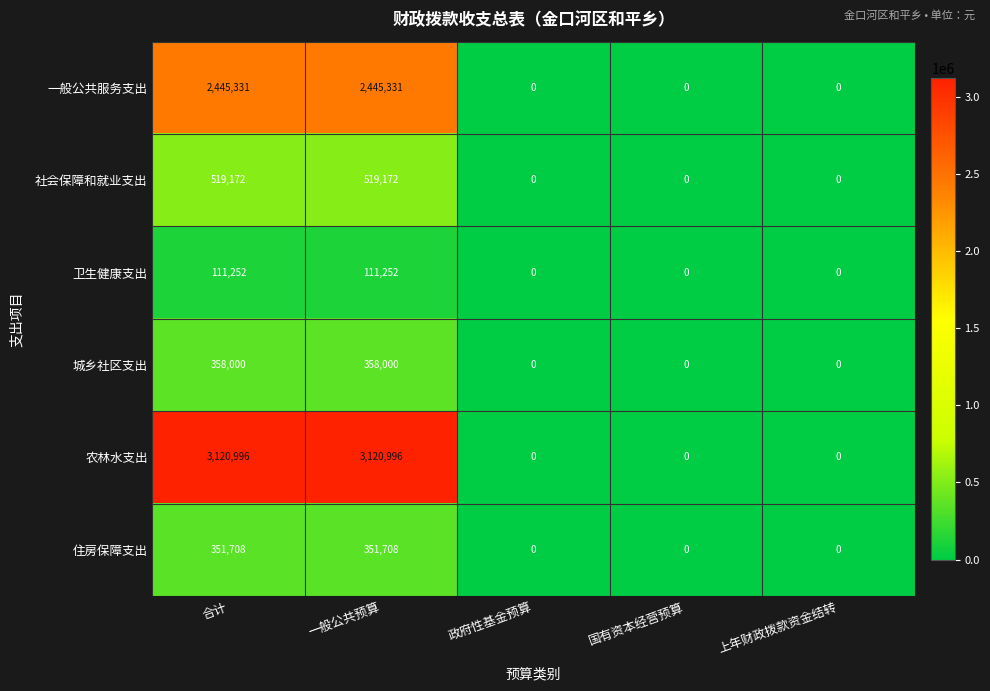

What is the greatest value displayed?

3120996